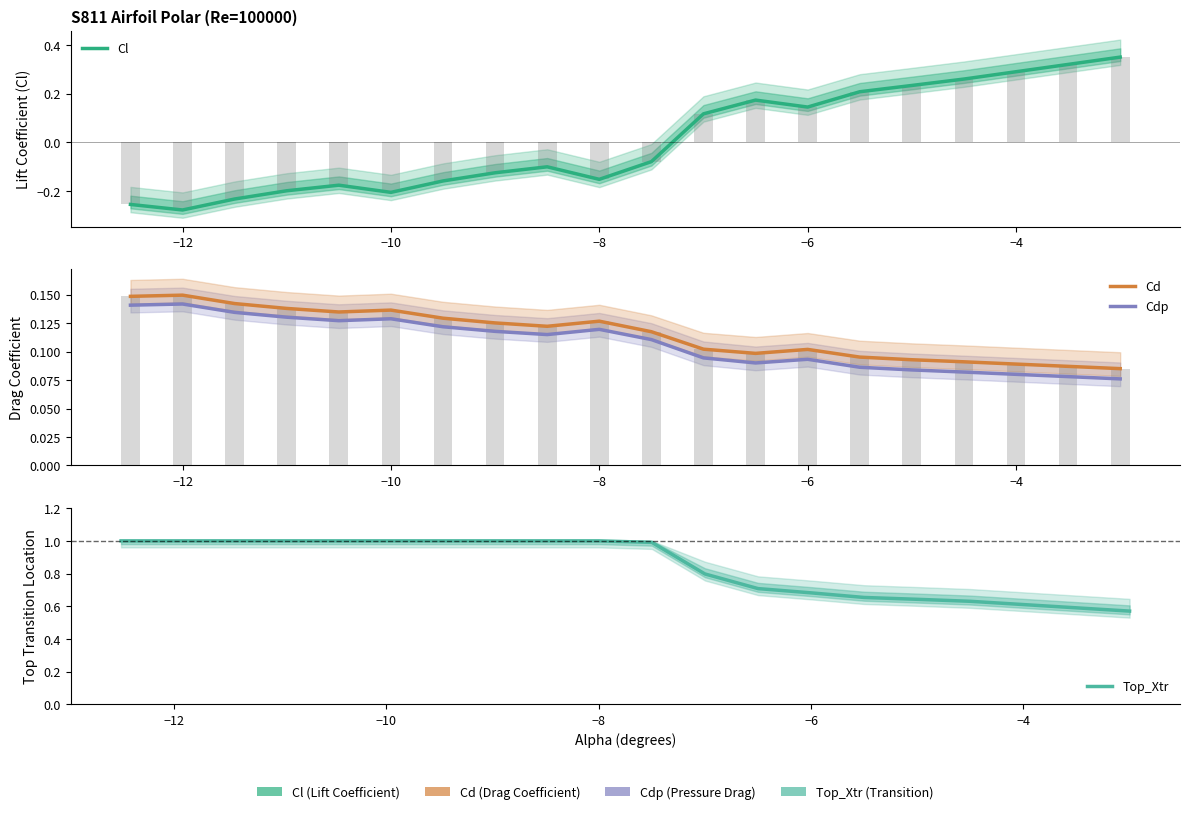

How many Cdp values are between 0 and 1?

20